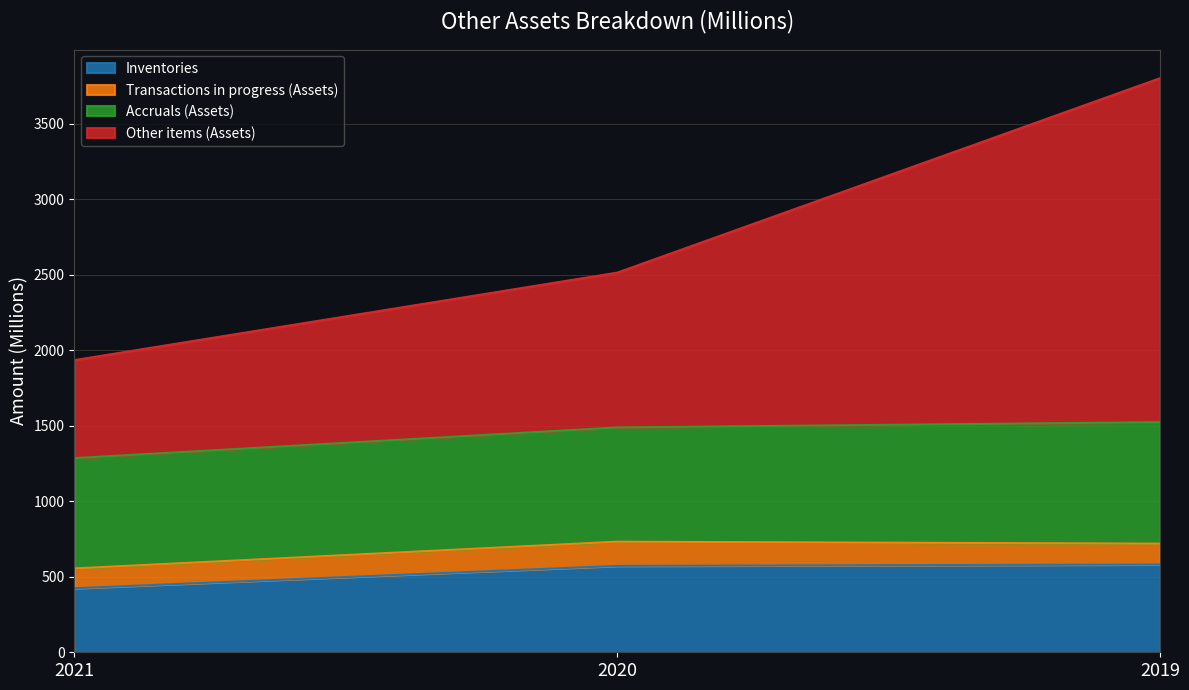

The value of Inventories at 2019 is 942. True or false?

False